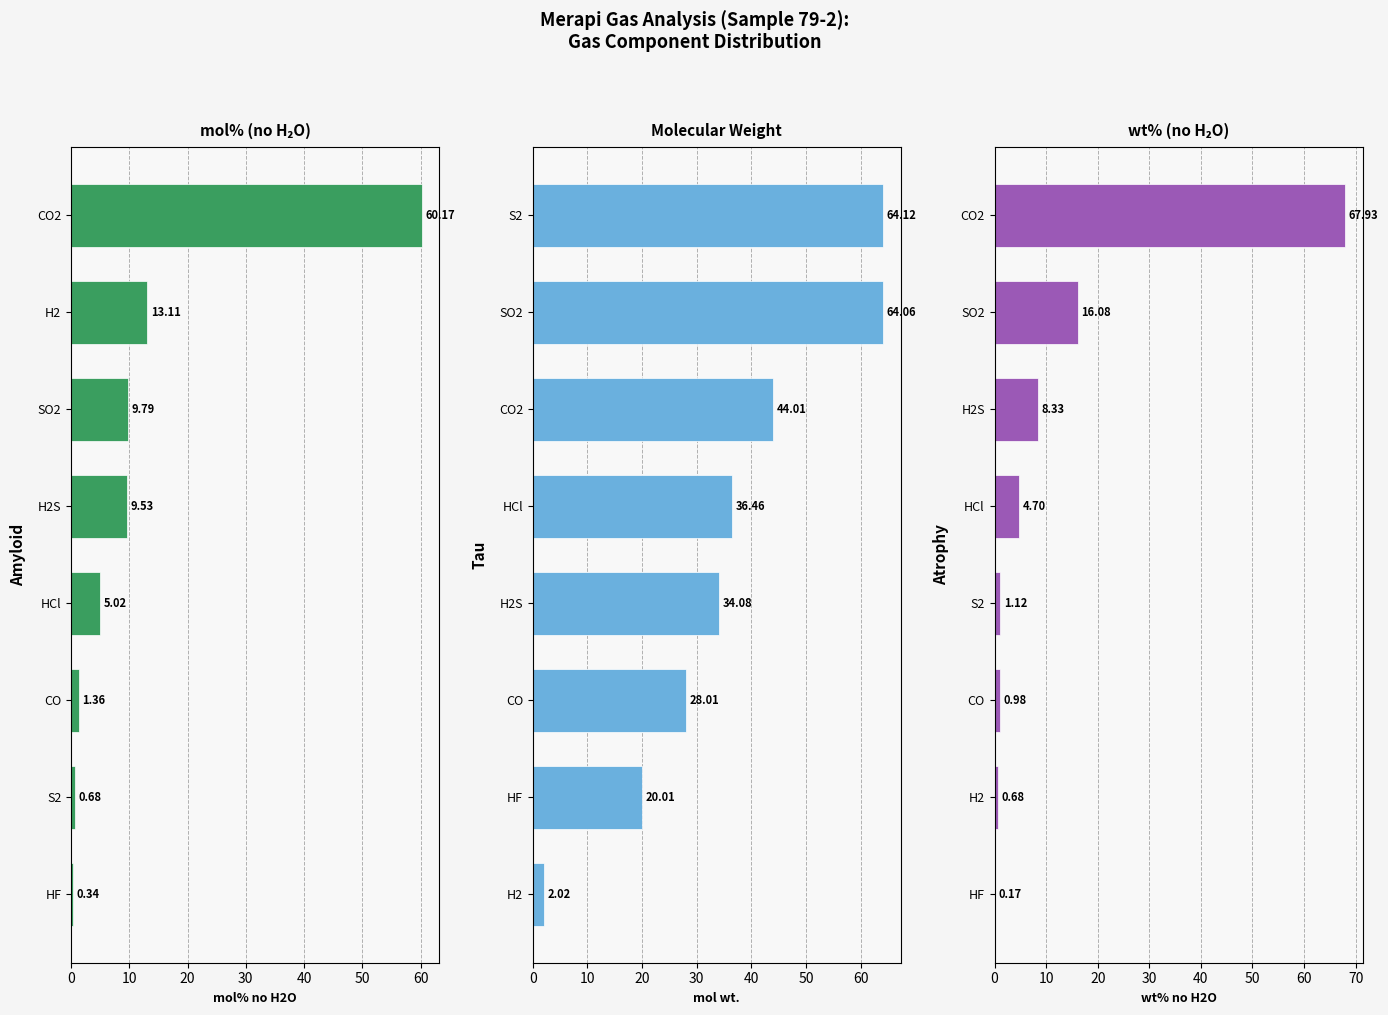

The wt% no H2O series shows 2.4 at HCl. True or false?

False